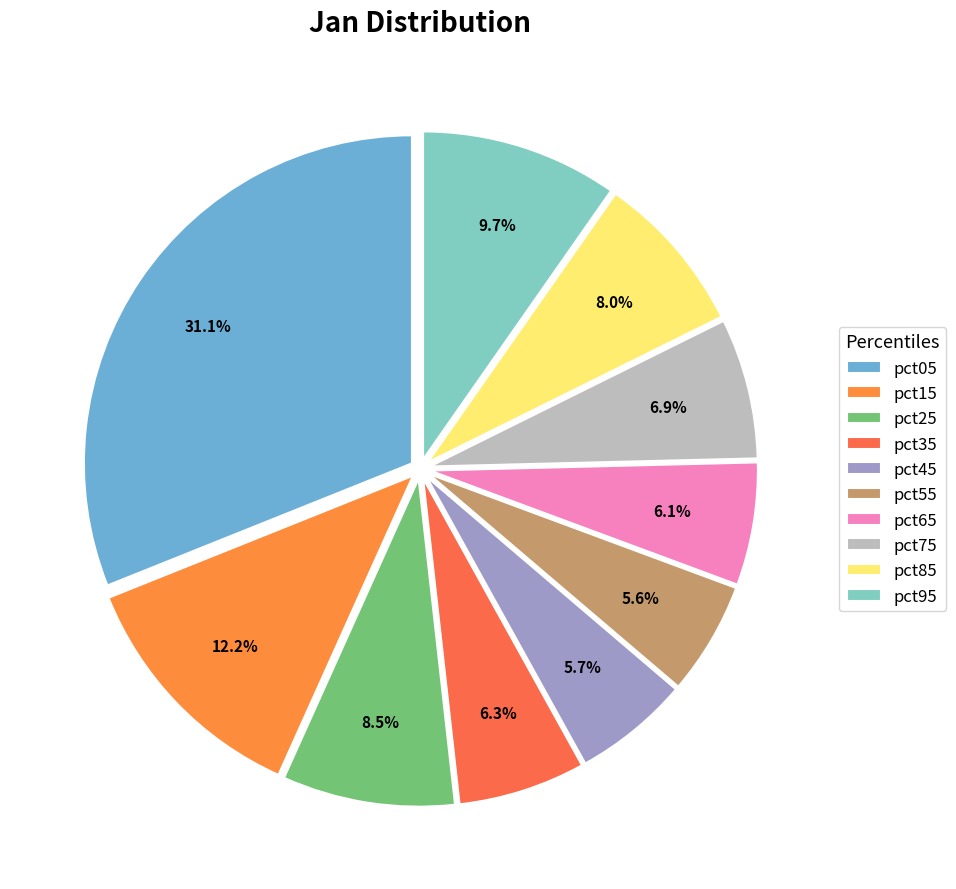

To the nearest percent, what is the combined percentage of pct35 and pct05?

37%